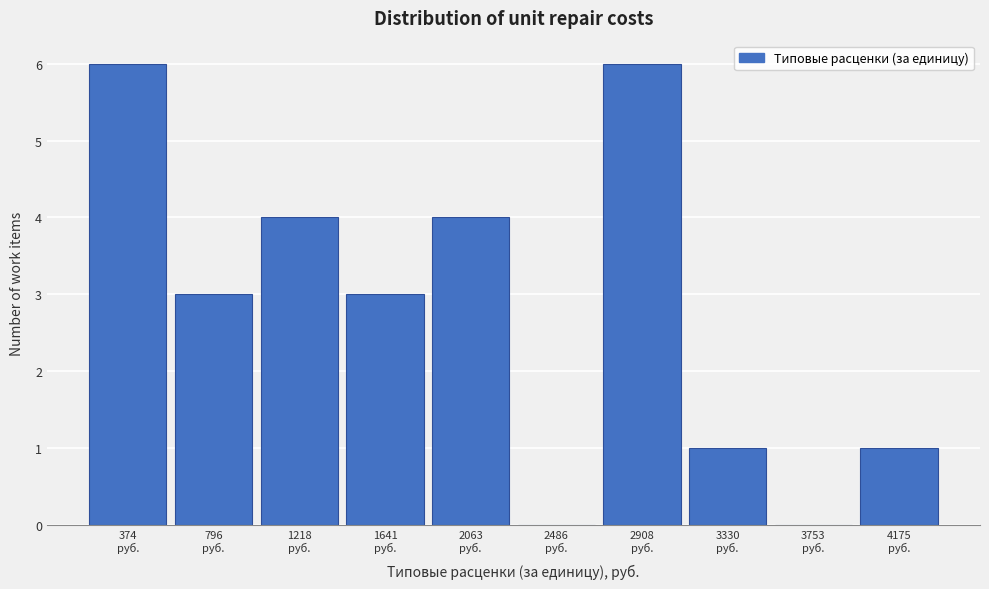

What is the sum of all values?

28